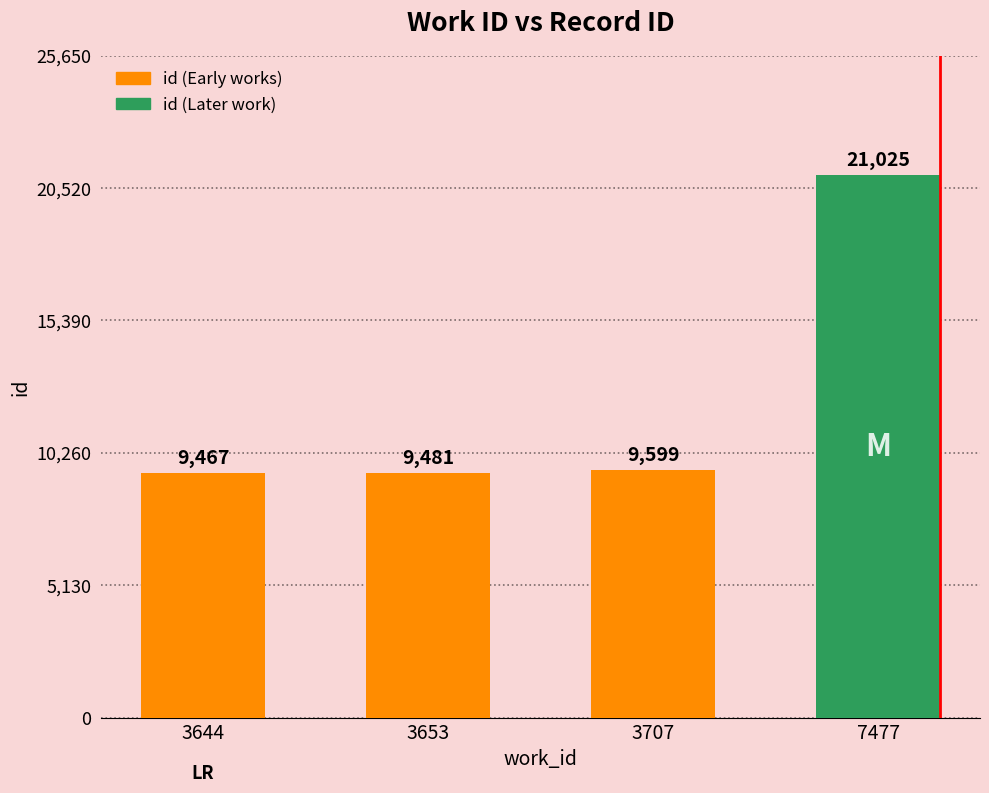

Reading left to right, list all the values displayed in this chart.

3644=9467	3653=9481	3707=9599	7477=21025